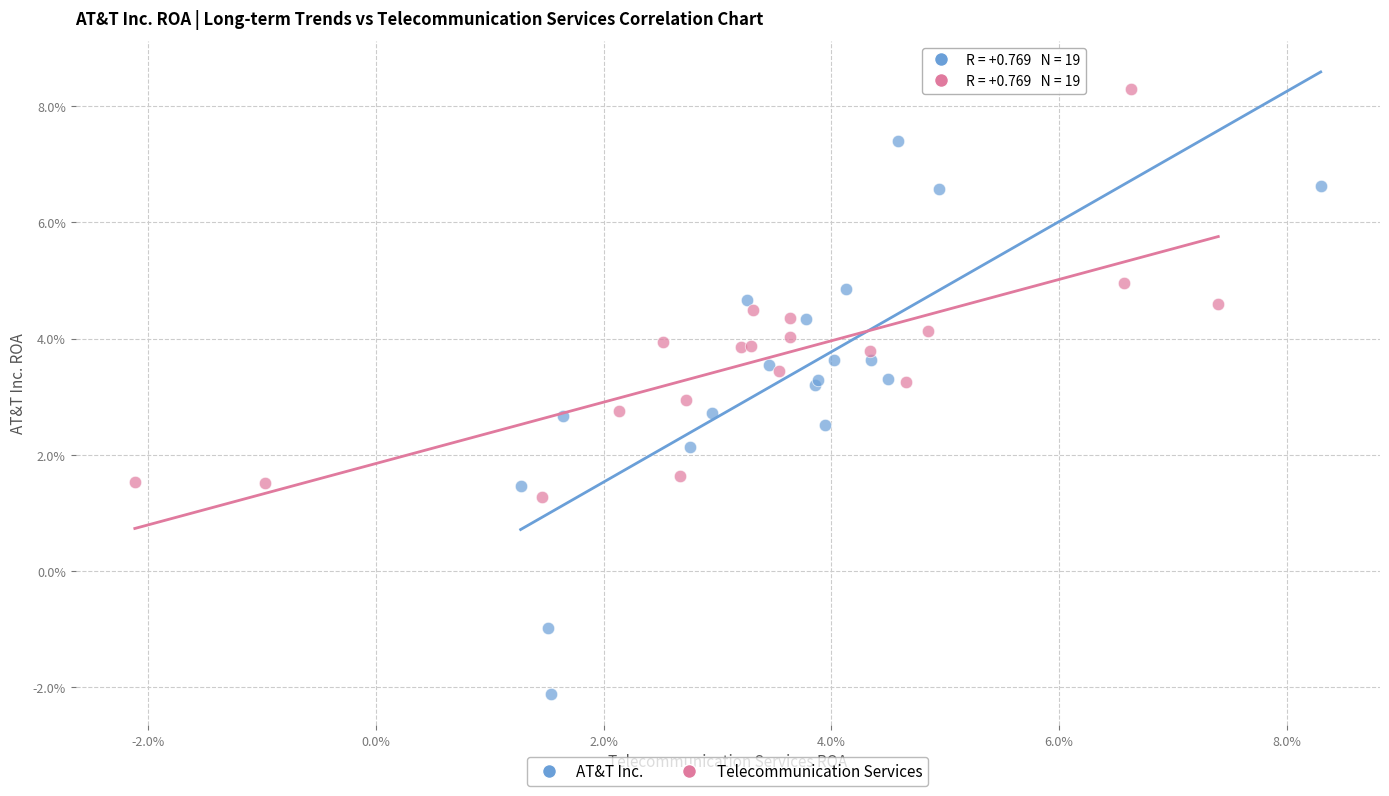

Which series has the widest spread of Y values?

AT&T Inc.